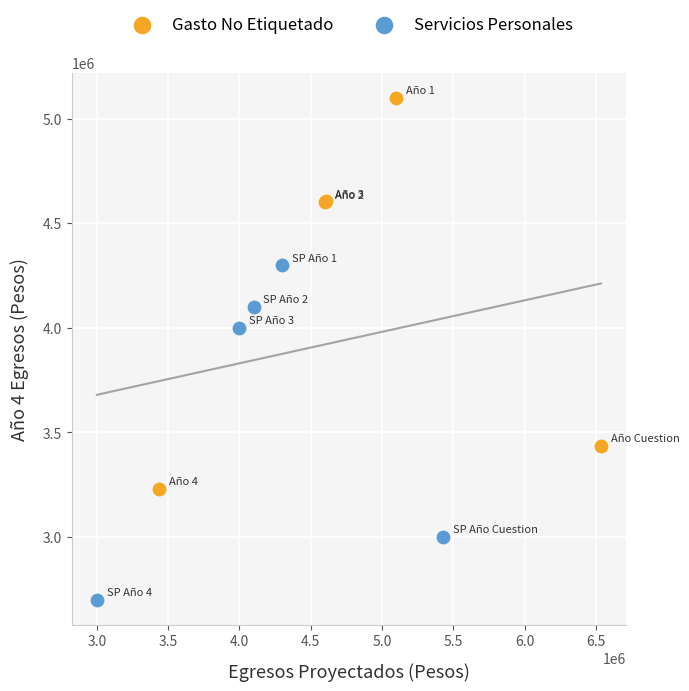

What are all the series names shown in the legend?

Gasto No Etiquetado, Servicios Personales